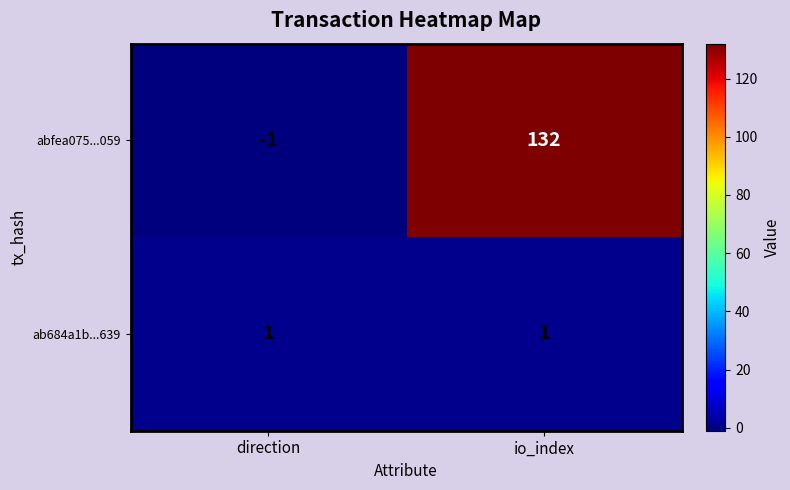

True or false: abfea075...059 has a value of 0 at direction.

False